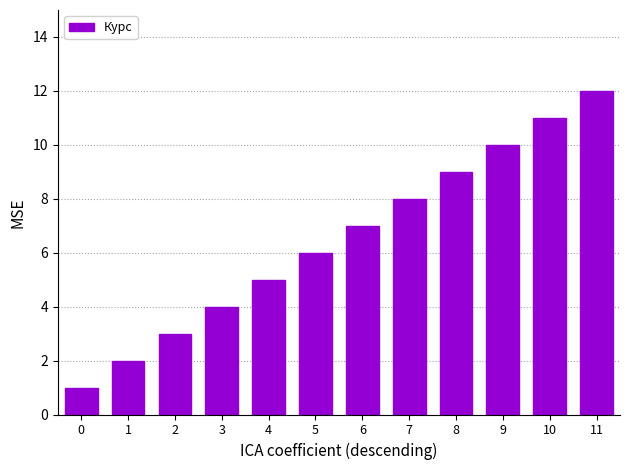

What value does the data have at 5, to the nearest 5?

5